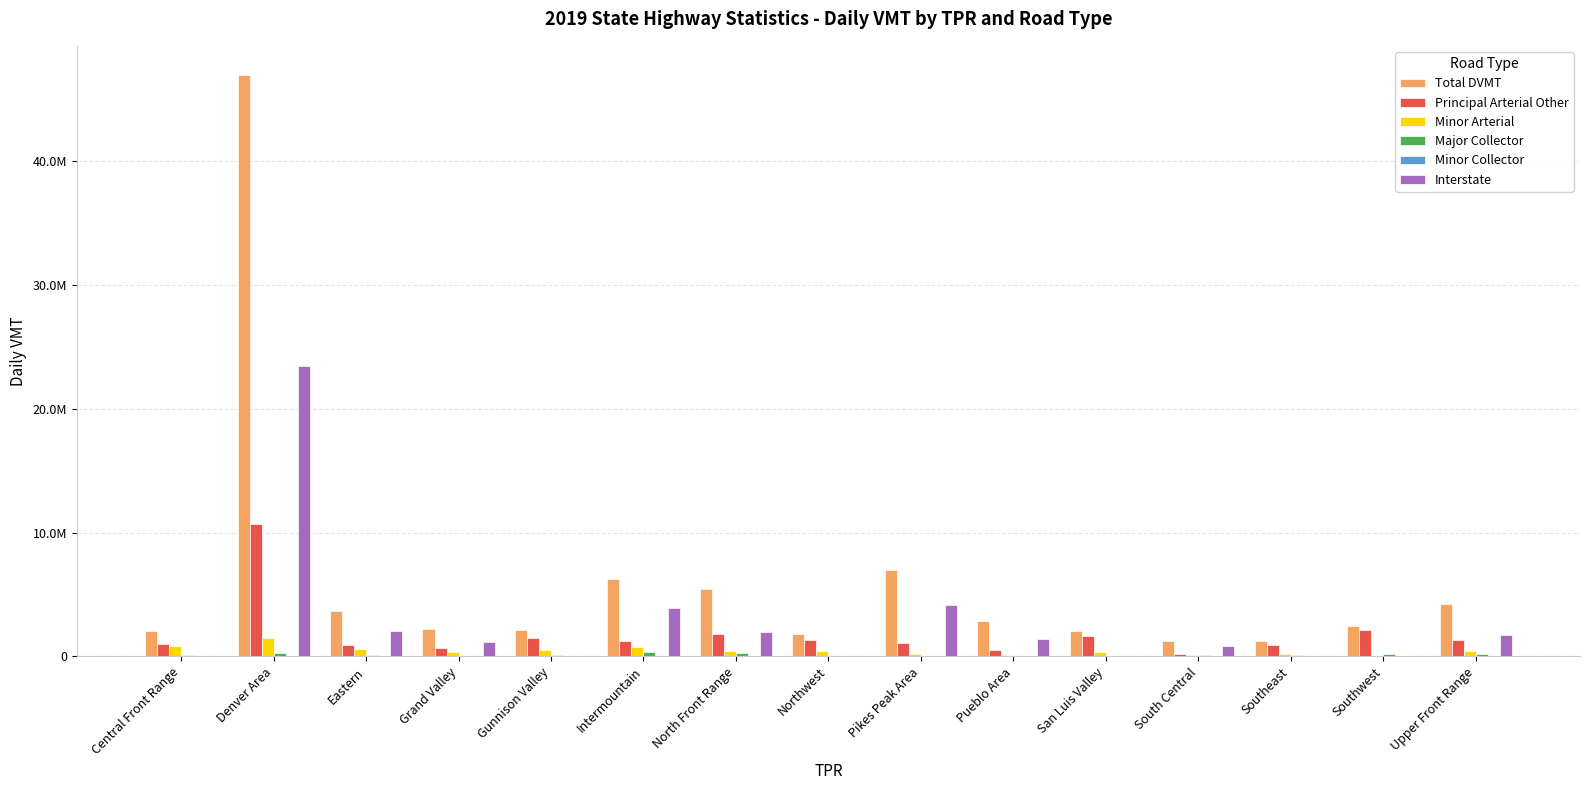

What value does the Major Collector series have at Central Front Range?

93197.1